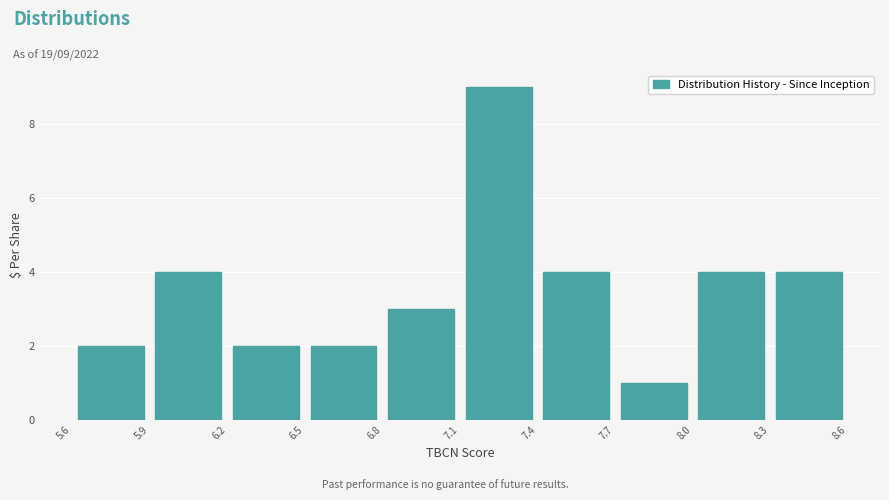

Over which range of the x-axis is the bar tallest?

7.1 to 7.4